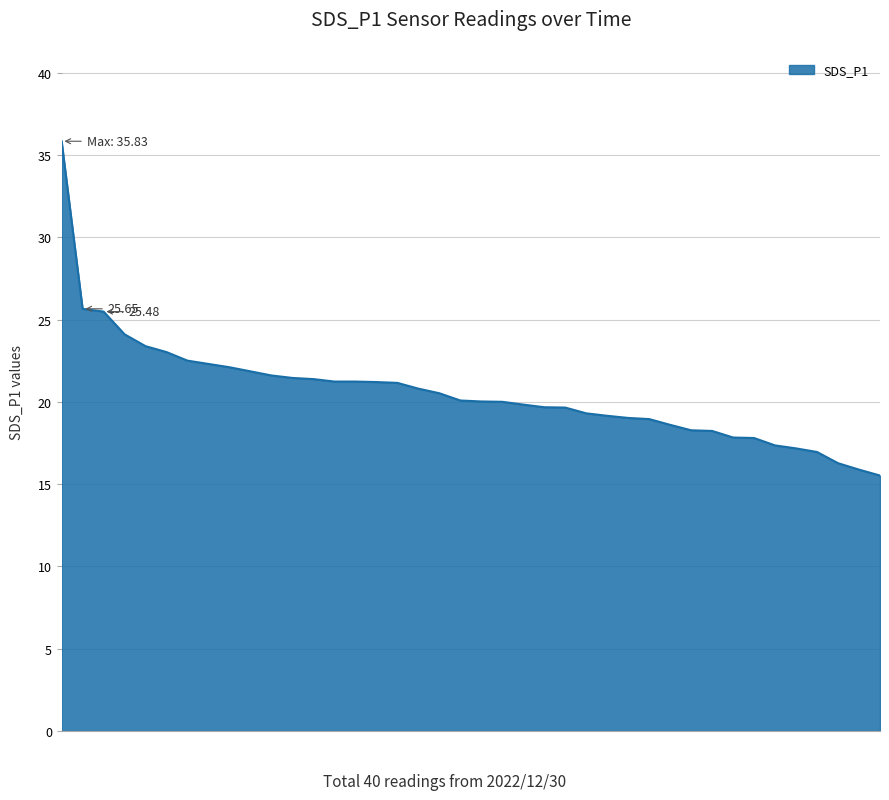

What is the maximum value shown in the chart?

35.8